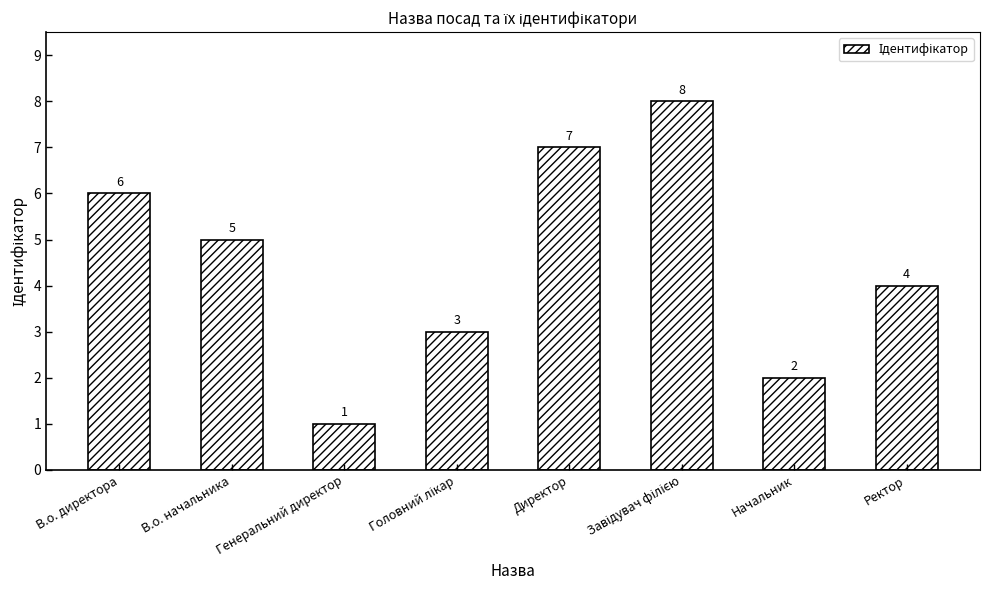

What position from the left is В.о. начальника?

2